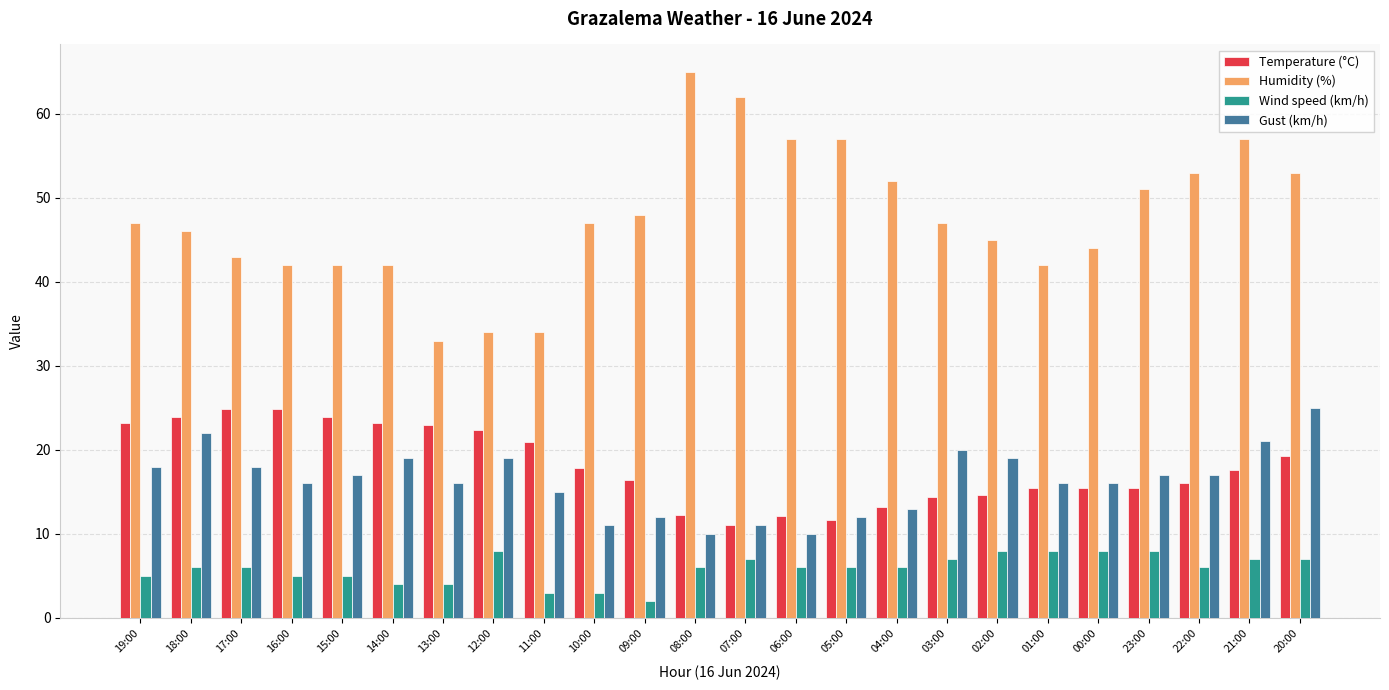

What is the total value across all series at 12:00?

83.3